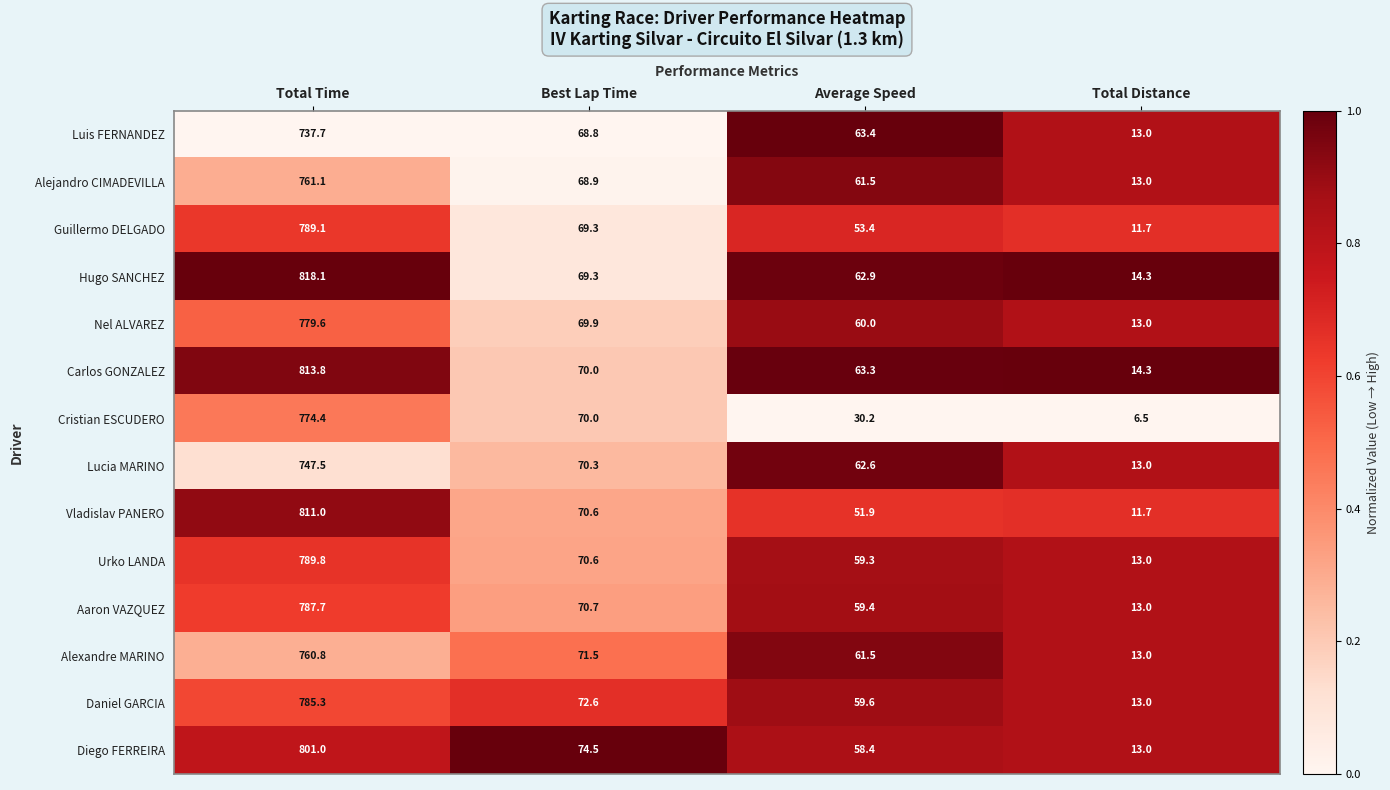

Between Average Speed and Total Distance, which series saw the biggest shift?

Luis FERNANDEZ